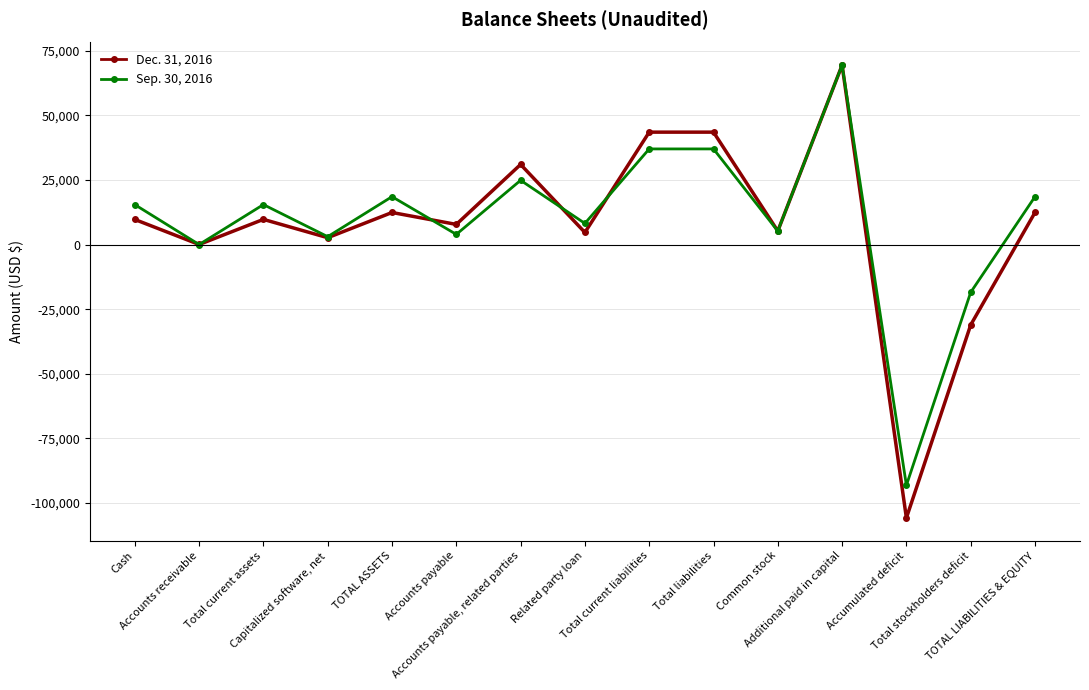

At which label is Sep. 30, 2016 closest to -11865?

Total stockholders deficit